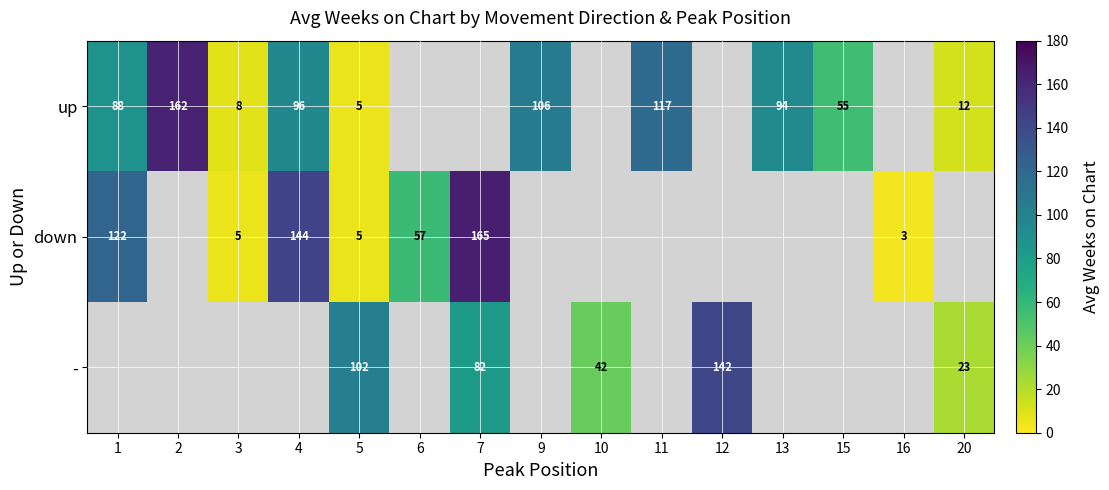

What is the difference between the down values at 4 and 3?

139.0